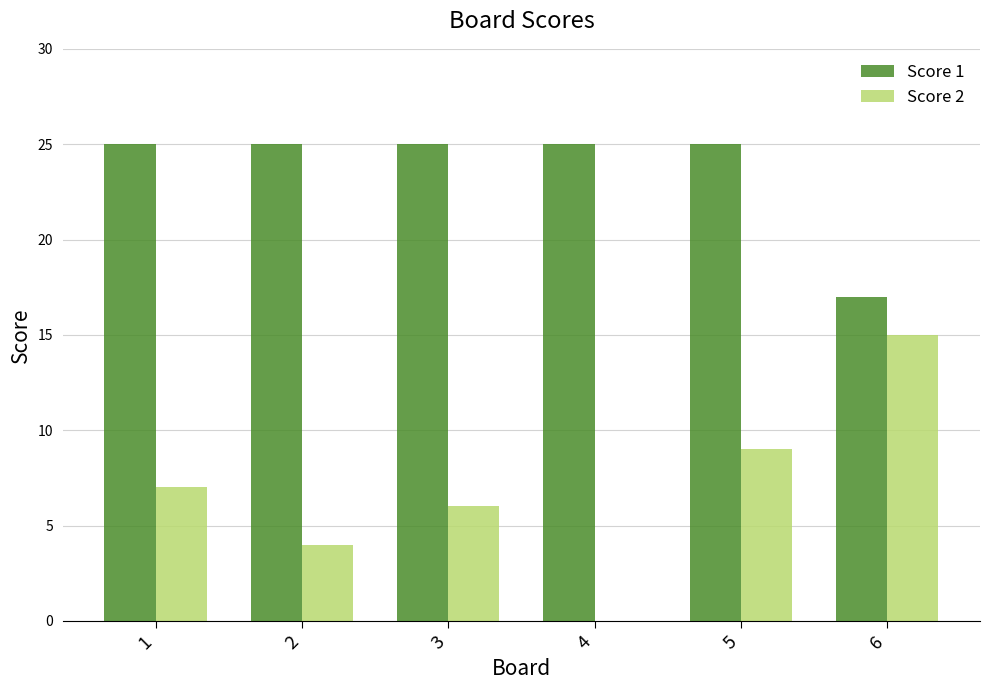

How many Score 2 values are between 4 and 9?

4